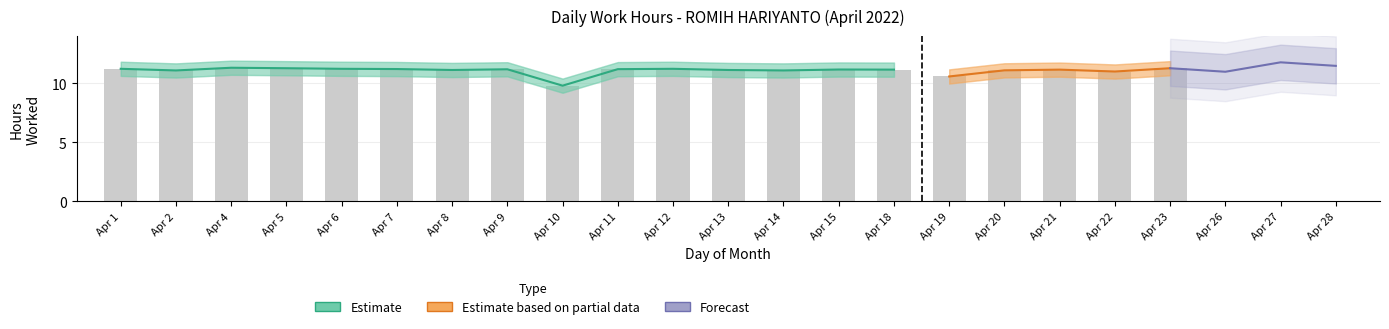

Which has a higher value, 2 or 18?

18